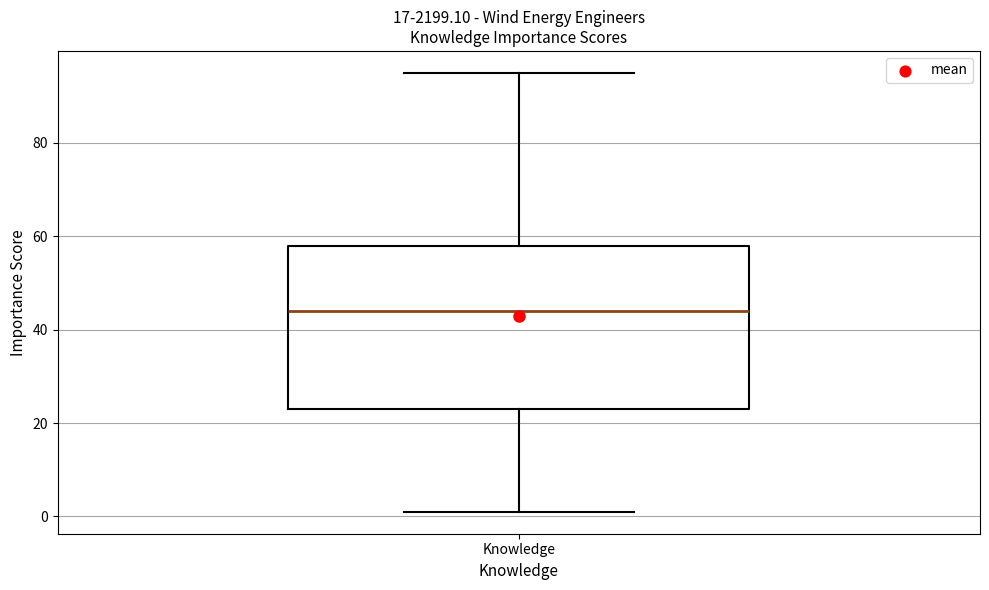

Where does the median line of the box for Knowledge sit on the y-axis? The values are not printed on the chart, so give them approximately, as read against the axis.

44